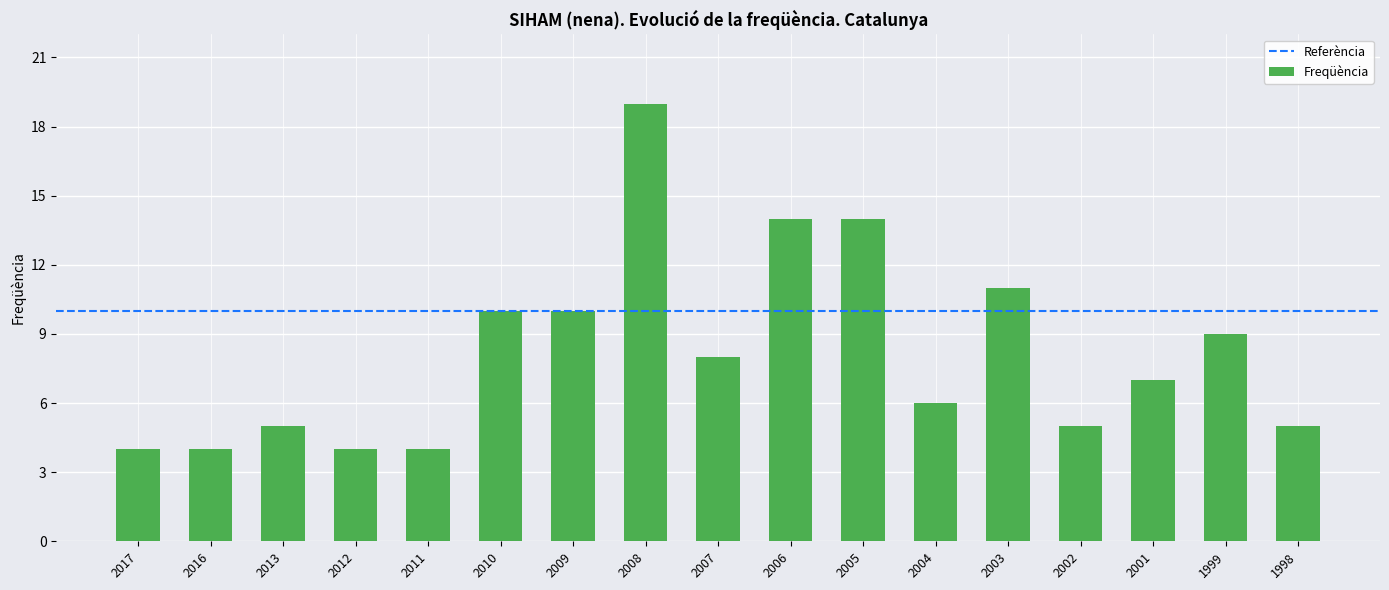

How many distinct data groups are displayed?

1